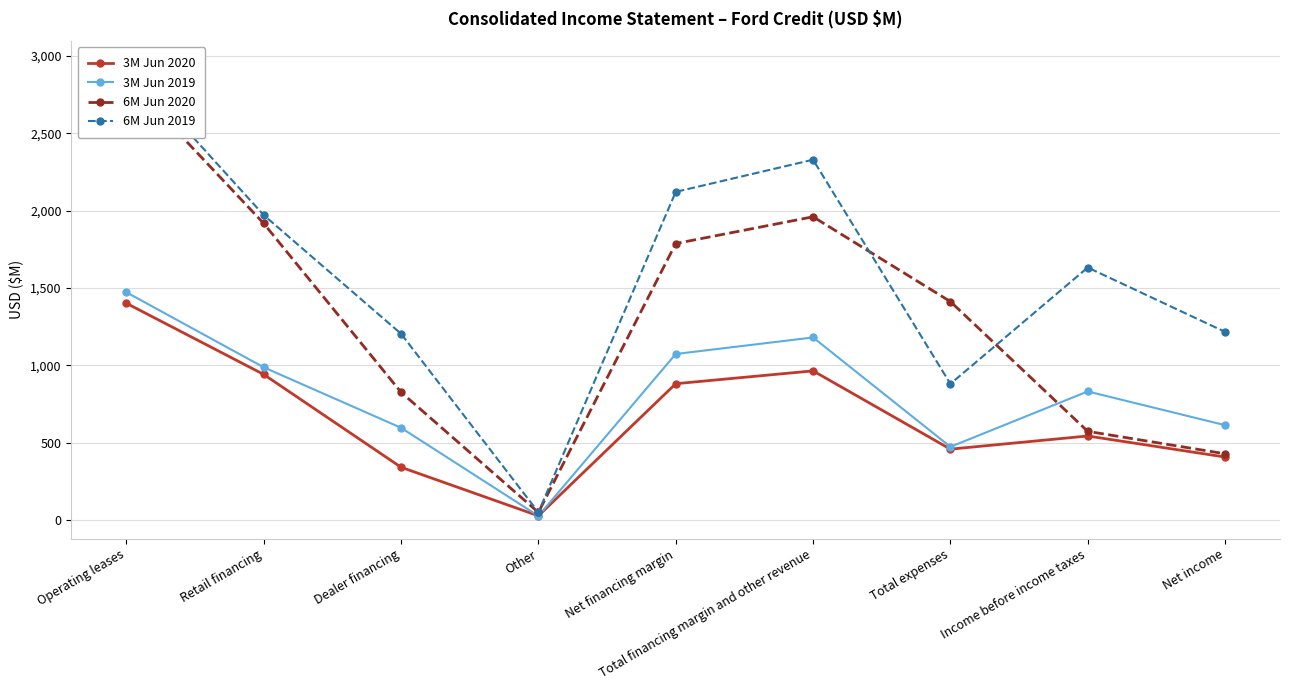

At which label is 3M Jun 2020 closest to 714?

Net financing margin